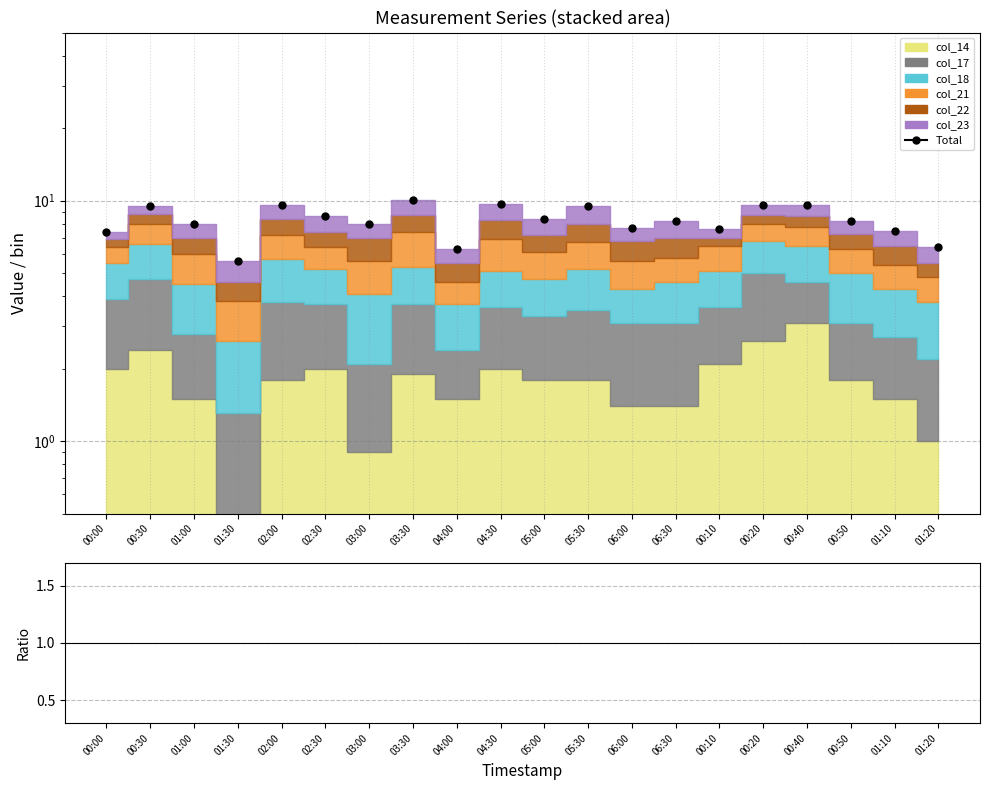

True or false: col_18 / Total has a value of 0.2 at 05:30.

True